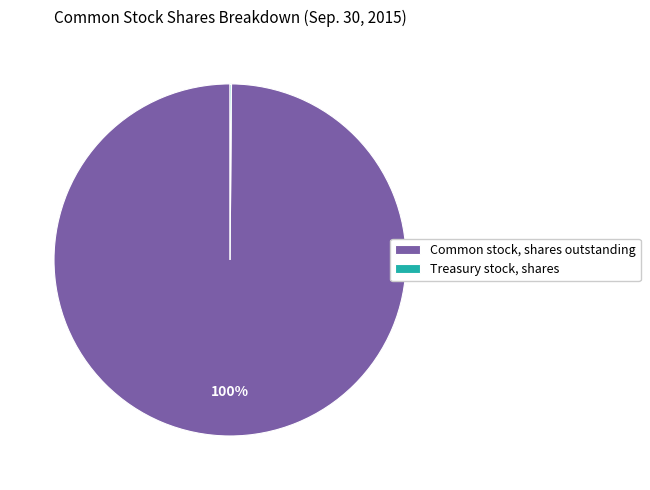

Does Common stock, shares outstanding account for over 50% of the chart?

Yes